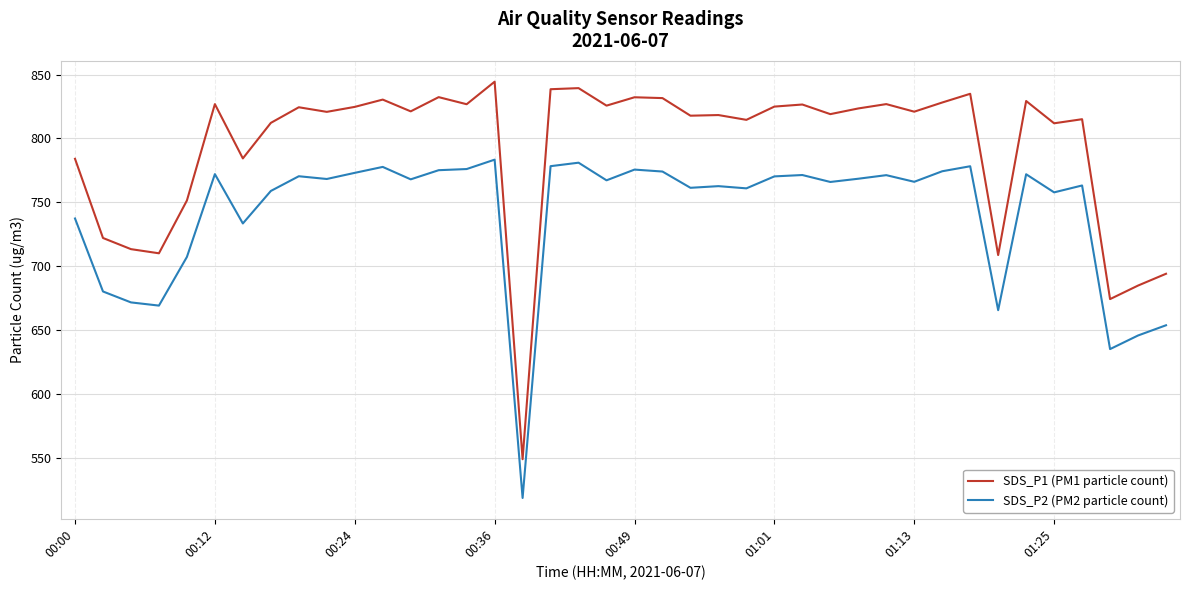

Which series has the widest spread of values?

SDS_P1 (PM1 particle count)